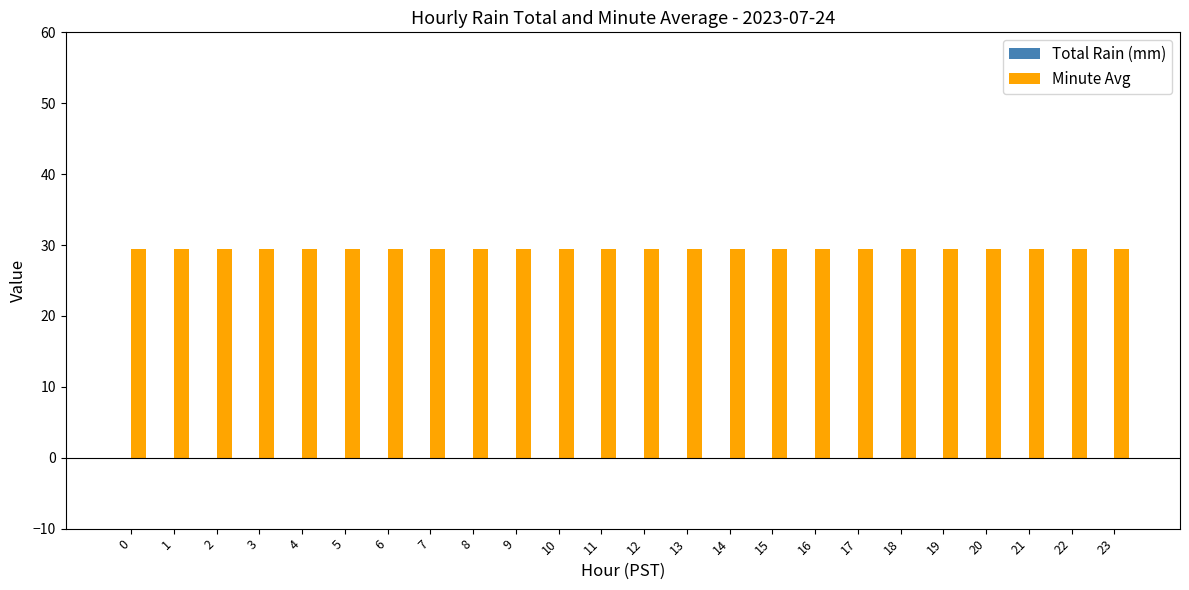

List the series in order of their peak value, lowest first.

Total Rain (mm), Minute Avg